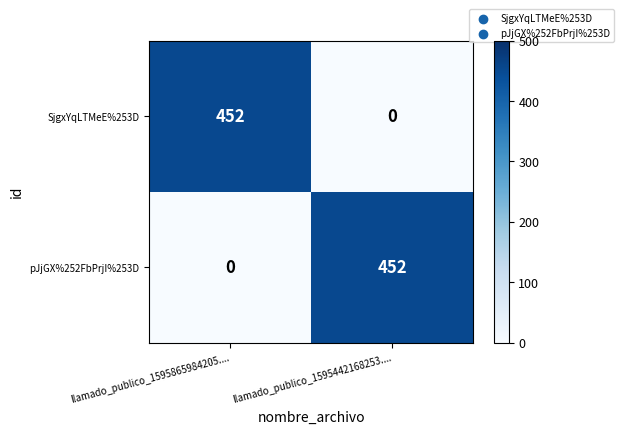

Read the SjgxYqLTMeE%253D value at llamado_publico_1595865984205...., to the nearest 50.

450